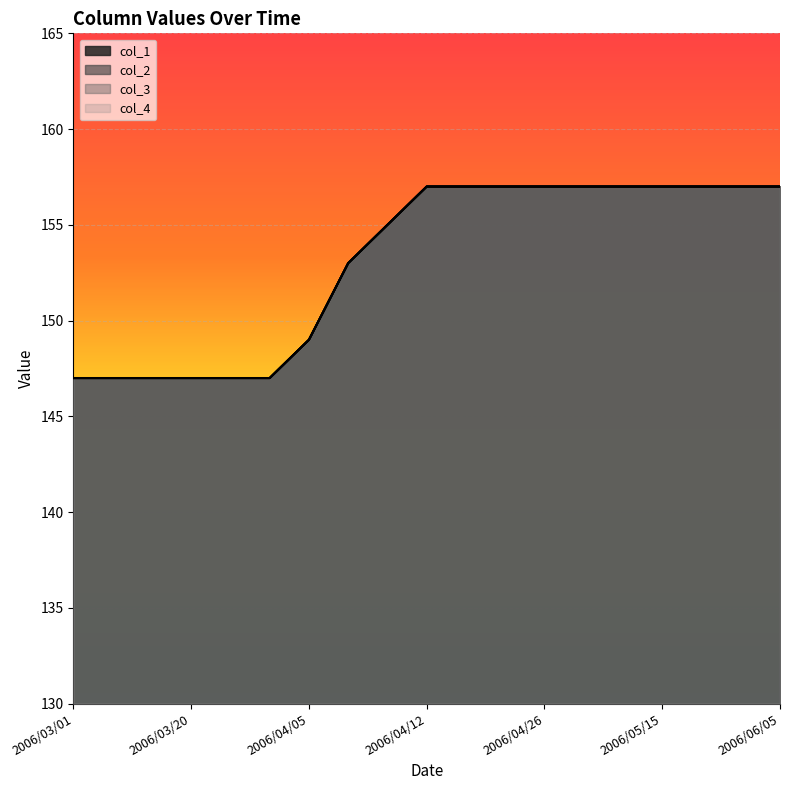

Which series has the largest total across all categories?

col_1